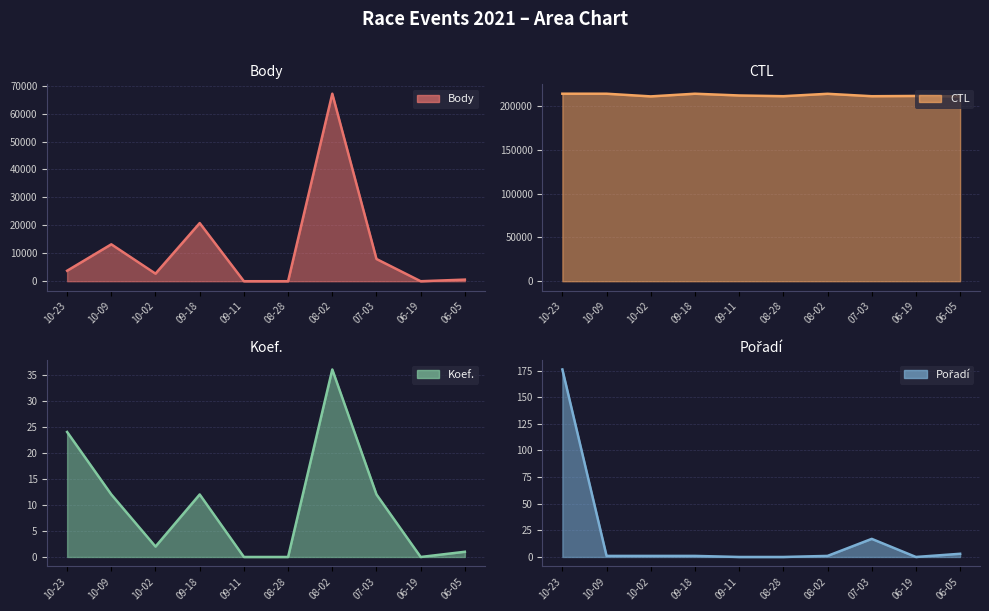

Reading left to right, transcribe all the data shown in this chart.

Body line: 10-23=3756	10-09=13212	10-02=2713	09-18=20814	09-11=0	08-28=0	08-02=67119	07-03=7955	06-19=0	06-05=578
CTL line: 10-23=214175	10-09=214163	10-02=211106	09-18=214161	09-11=212156	08-28=211329	08-02=214088	07-03=211313	06-19=211613	06-05=211118
Koef. line: 10-23=24	10-09=12	10-02=2	09-18=12	09-11=0	08-28=0	08-02=36	07-03=12	06-19=0	06-05=1
Pořadí line: 10-23=176	10-09=1	10-02=1	09-18=1	09-11=0	08-28=0	08-02=1	07-03=17	06-19=0	06-05=3